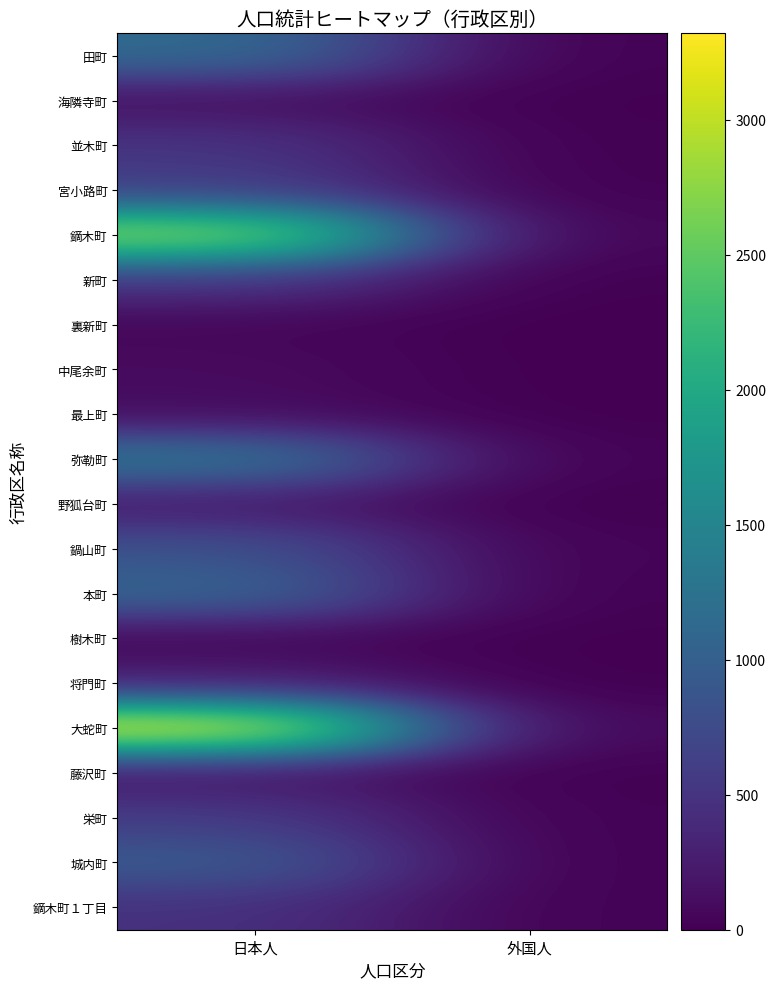

What is the greatest value displayed?

3320